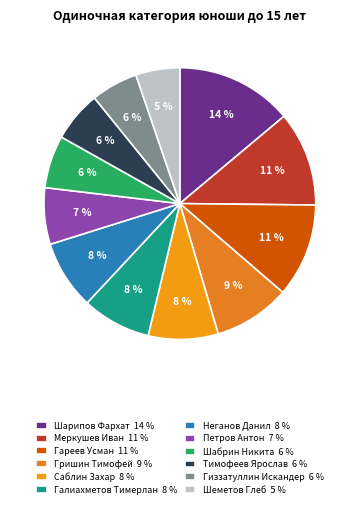

To the nearest percent, what is the combined percentage of Шарипов Фархат and Неганов Данил?

22%